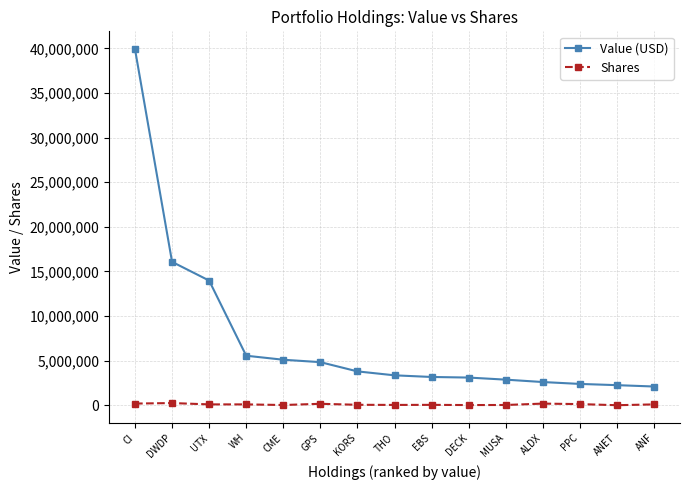

Rank the series by their average value, from highest to lowest.

Value (USD), Shares